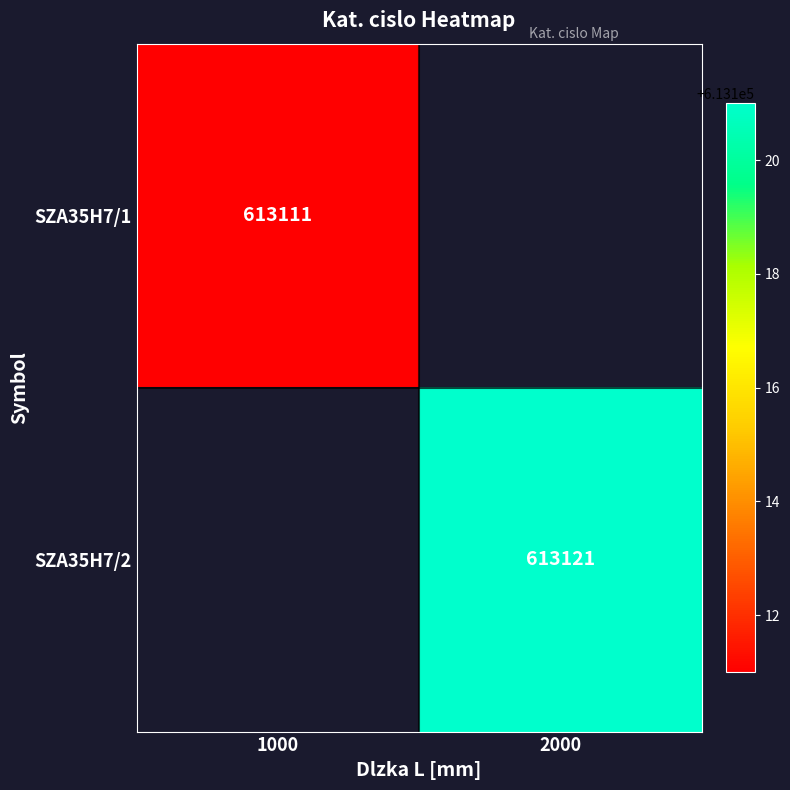

The SZA35H7/2 series shows 613121 at 2000. True or false?

True